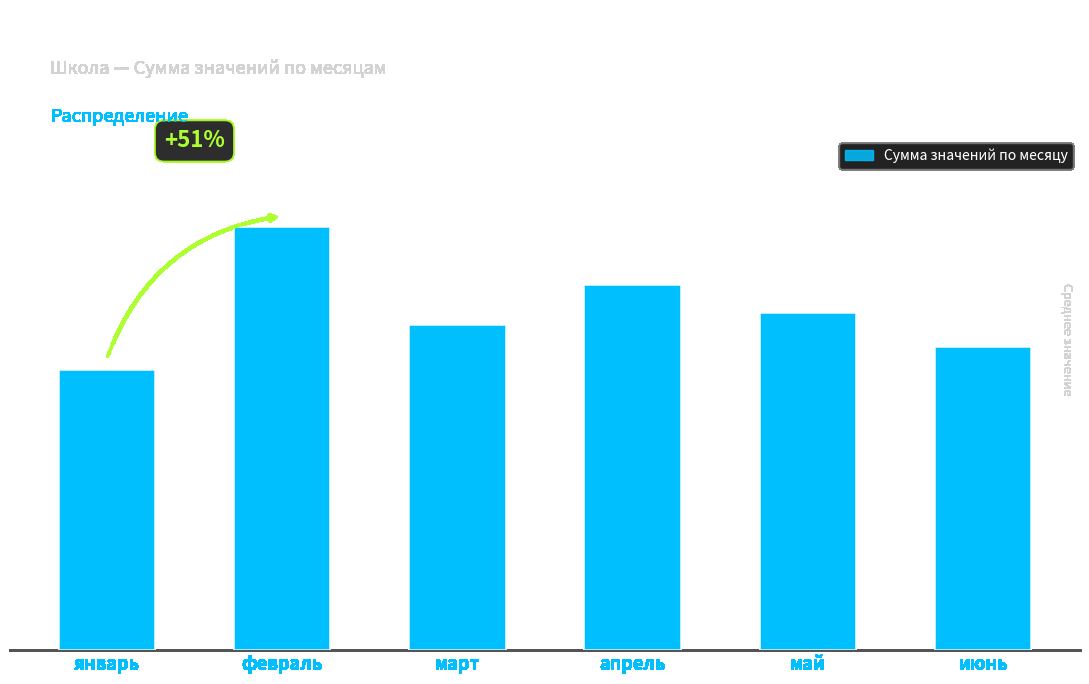

What is the approximate value at январь, to the nearest 10?

50